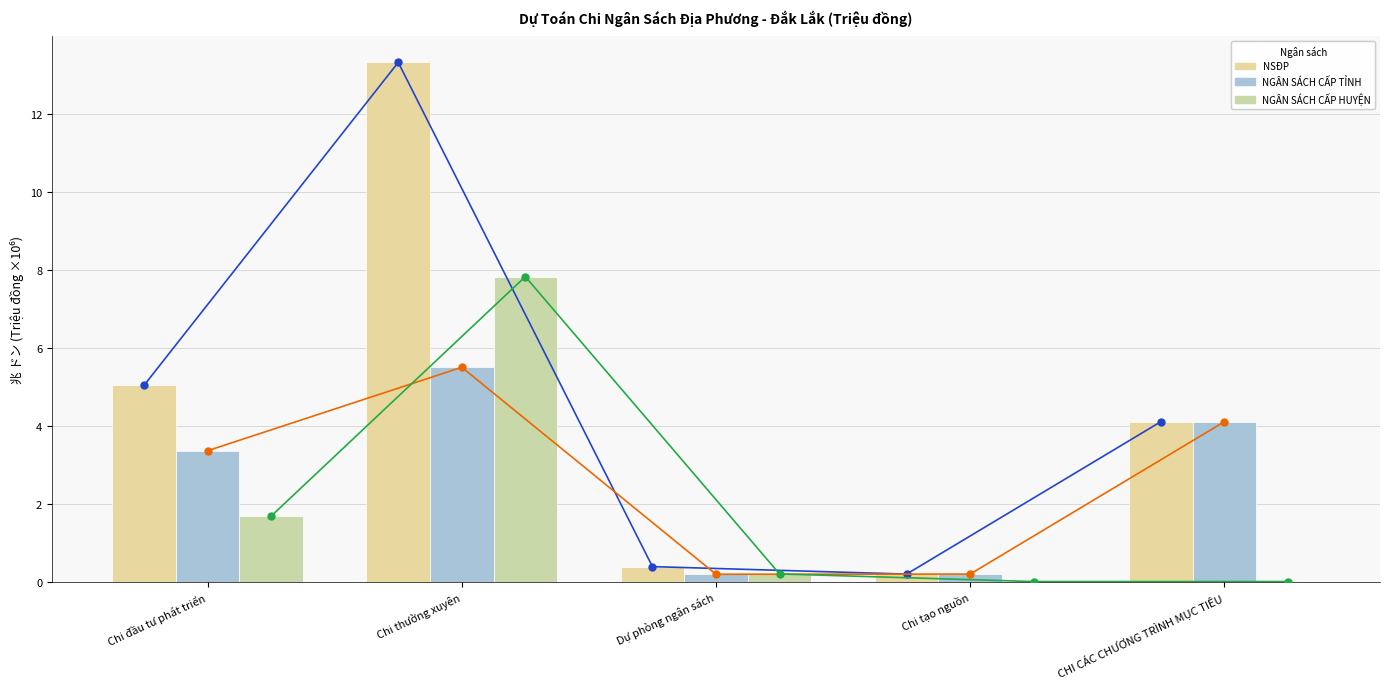

What is the difference between the NSĐP (線) values at CHI CÁC CHƯƠNG TRÌNH MỤC TIÊU and Chi đầu tư phát triển?

0.9